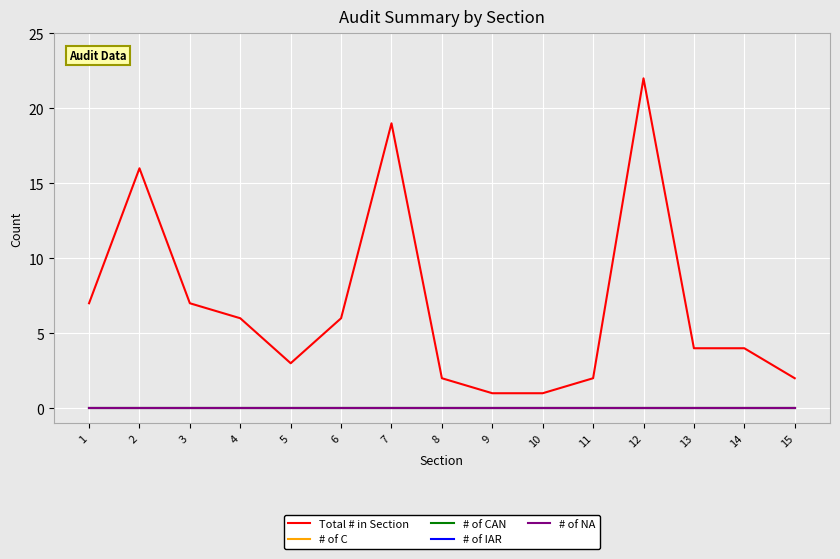

Is this an area chart (filled region under the line)?

No